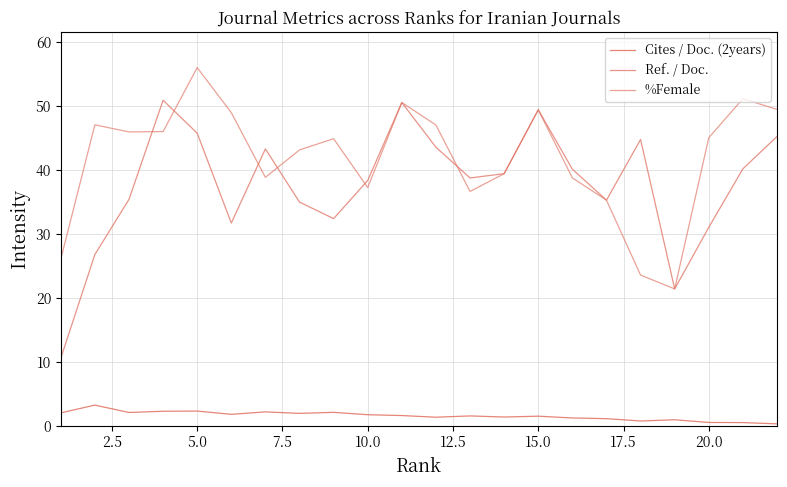

How many lines are shown in the chart?

3